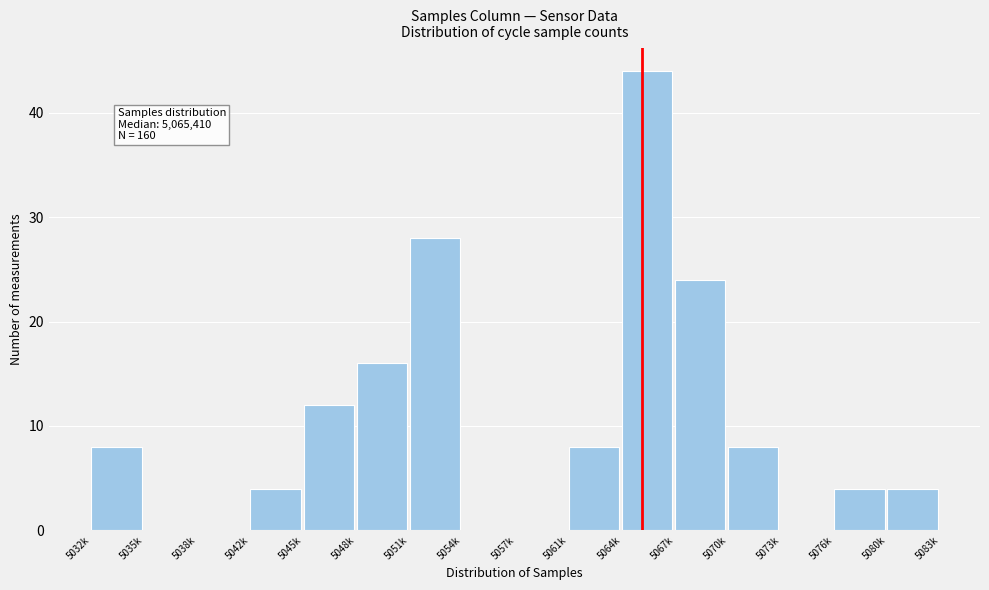

Reading left to right, transcribe all the data shown in this chart.

5032k=8	5035k=0	5038k=0	5042k=4	5045k=12	5048k=16	5051k=28	5054k=0	5057k=0	5061k=8	5064k=44	5067k=24	5070k=8	5073k=0	5076k=4	5080k=4